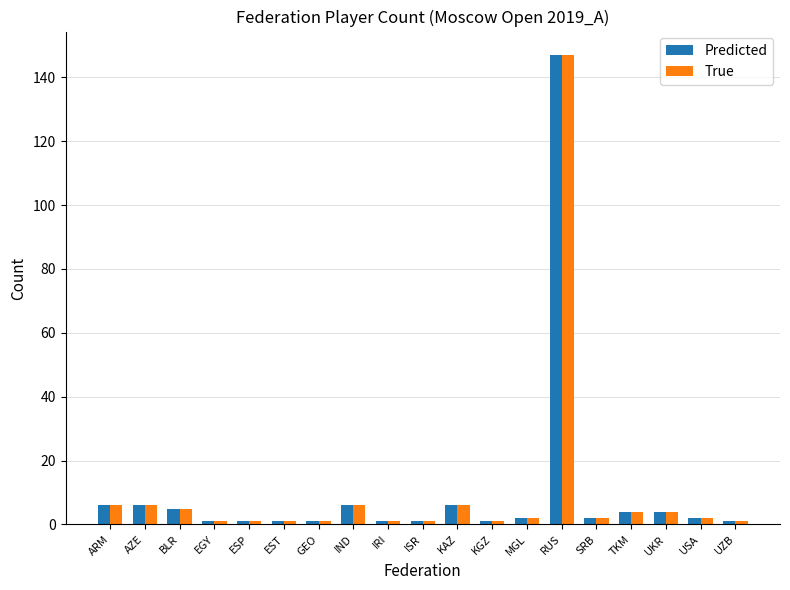

What is the label of the 3rd bar from the left?

BLR